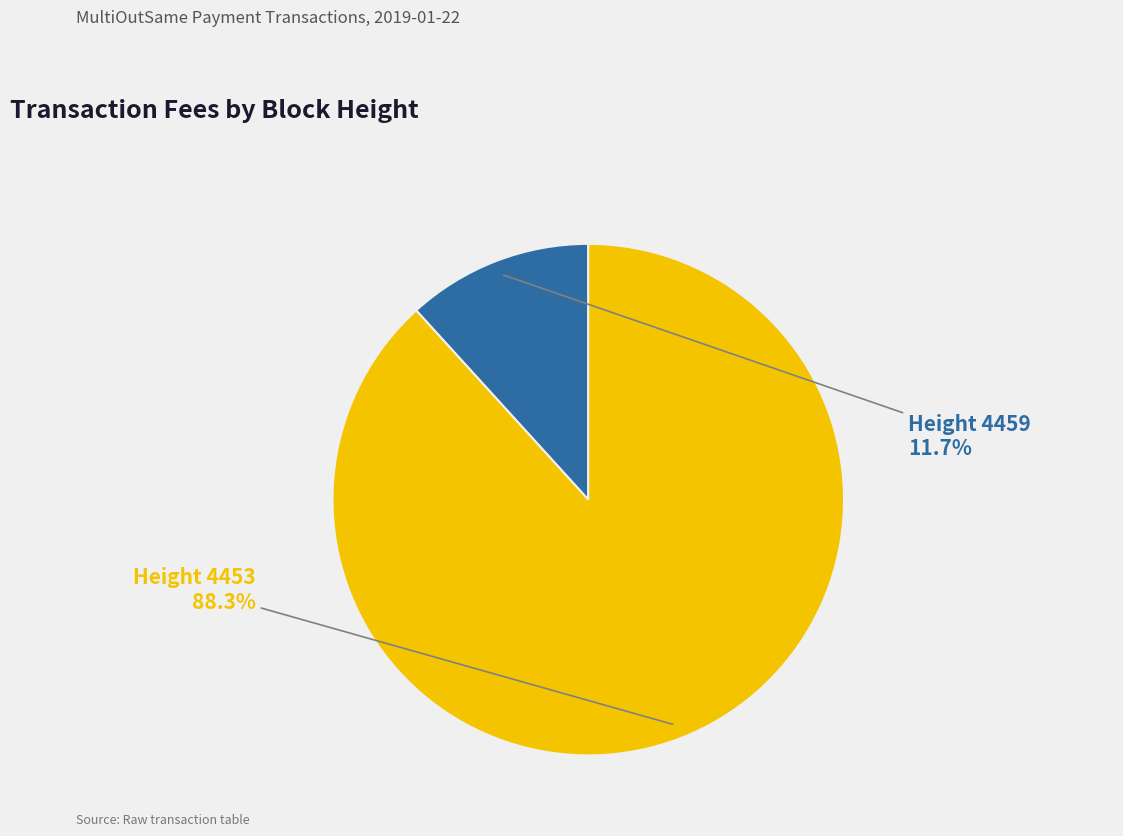

To the nearest percent, what is the average slice percentage?

50%